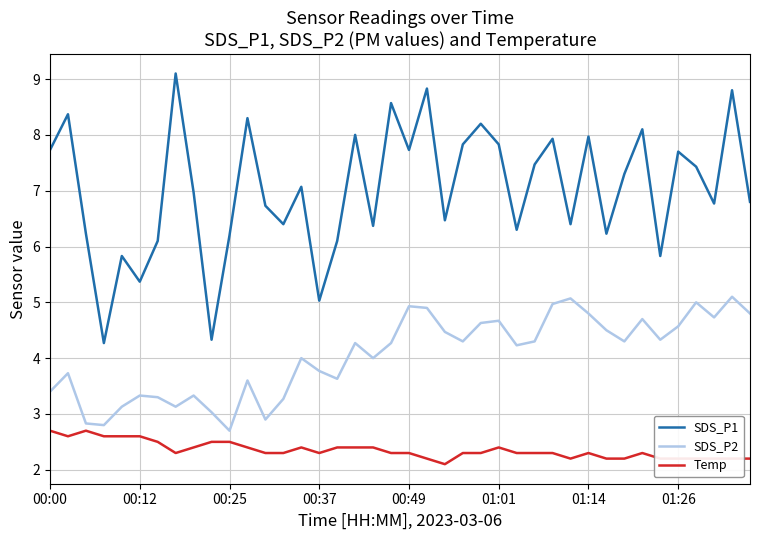

True or false: SDS_P2 and SDS_P1 intersect in this chart.

False